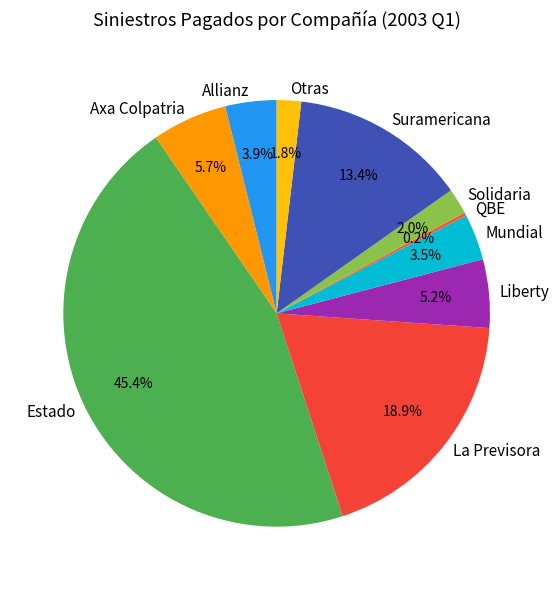

What is the total percentage of Otras and La Previsora?

20.7%